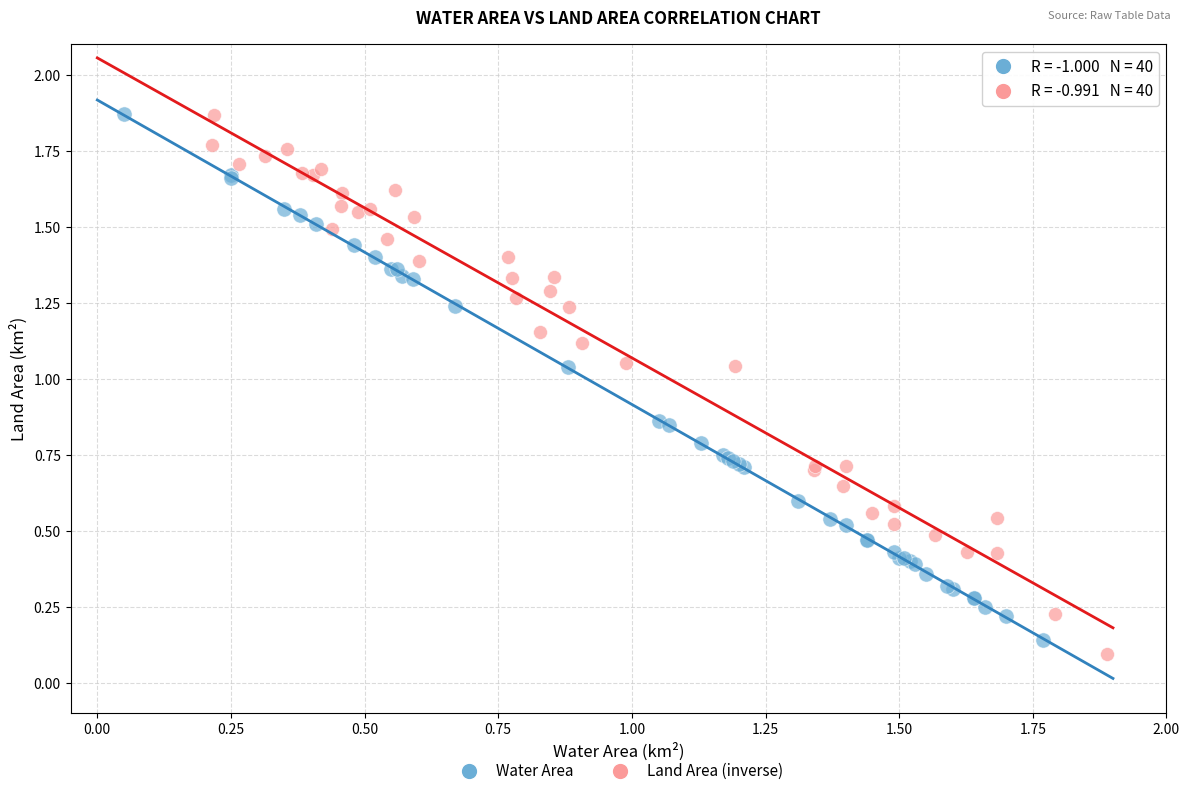

Which series contains the lowest Y value?

Land Area (inverse)